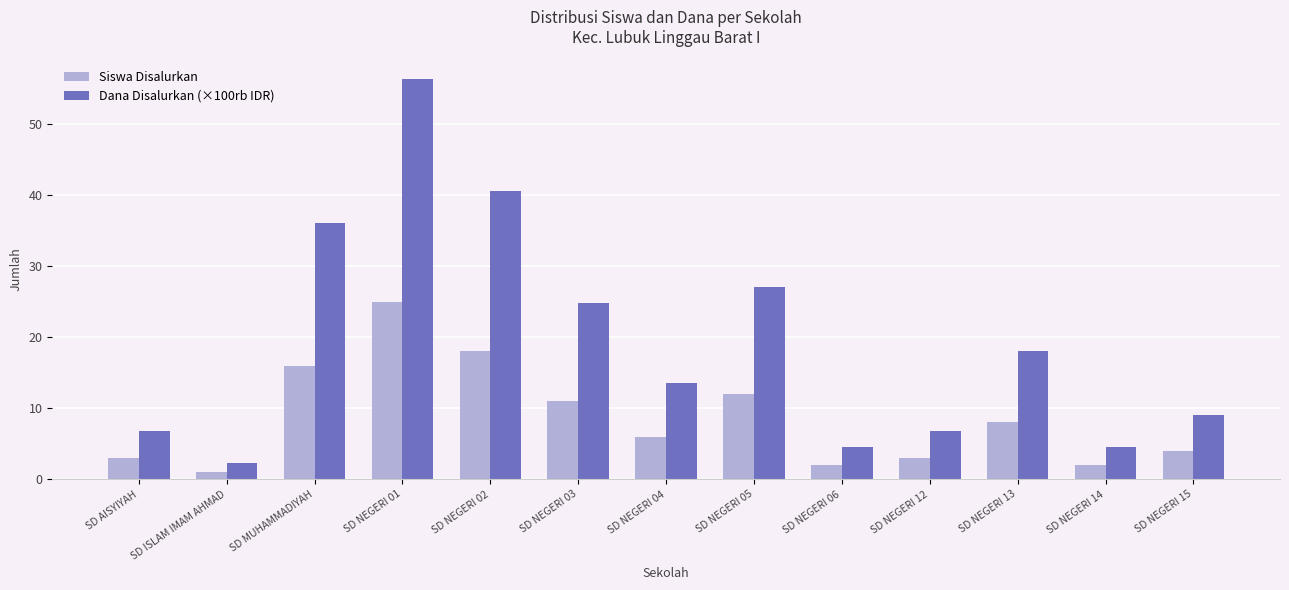

What is the spread (max minus min) of values at SD NEGERI 15?

5.0